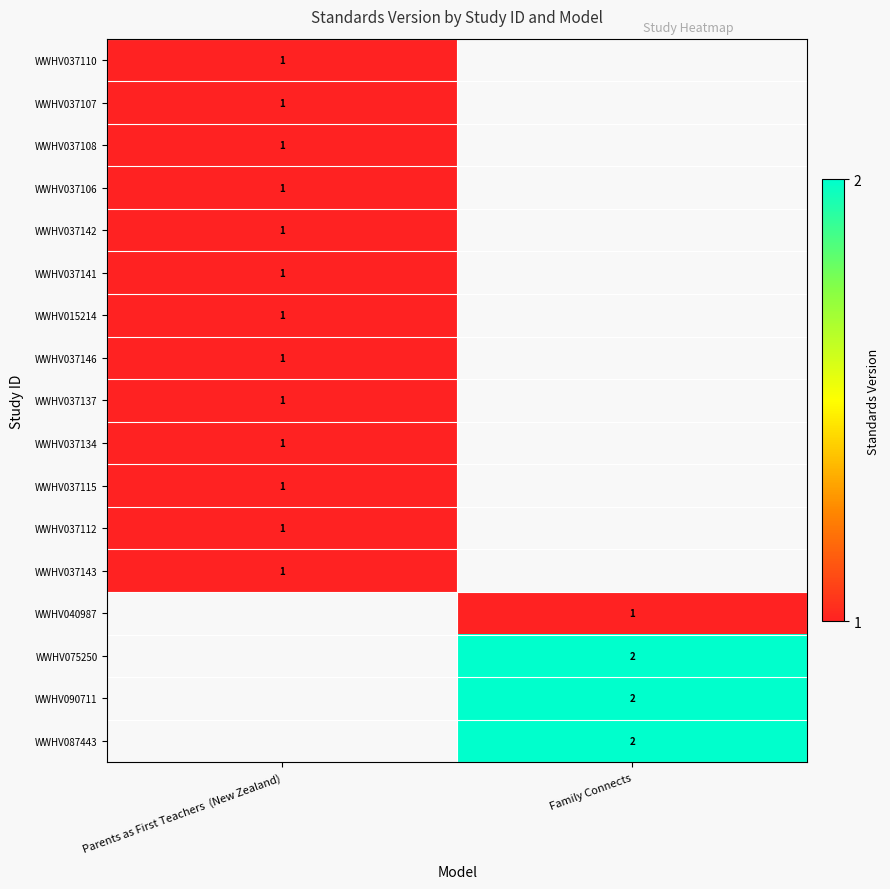

What is the maximum value shown in the chart?

2.0